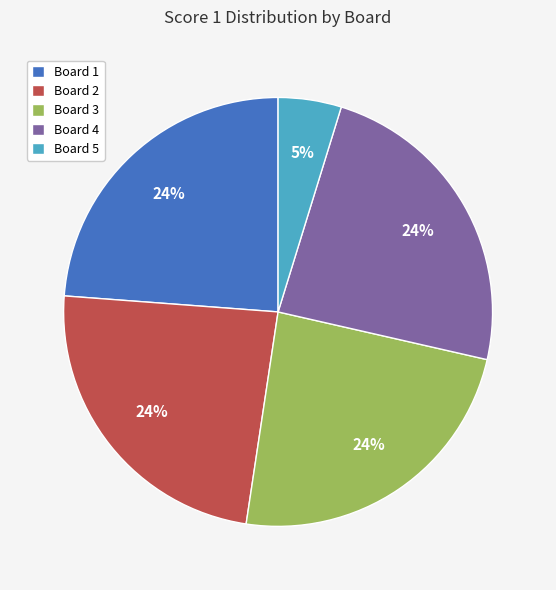

How many slices are in this pie chart?

5